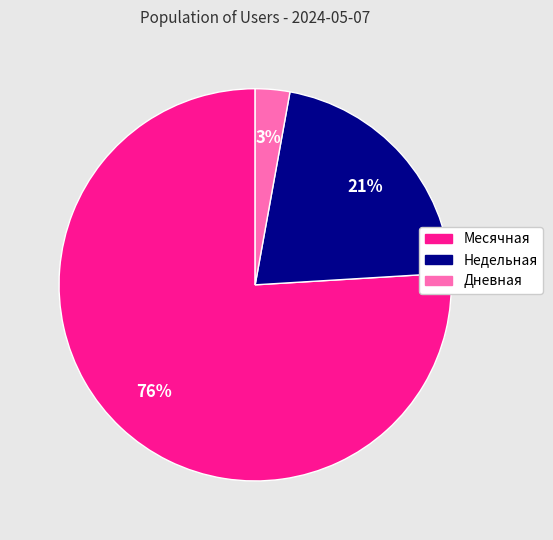

Is it true that Месячная is 76% of the pie?

True